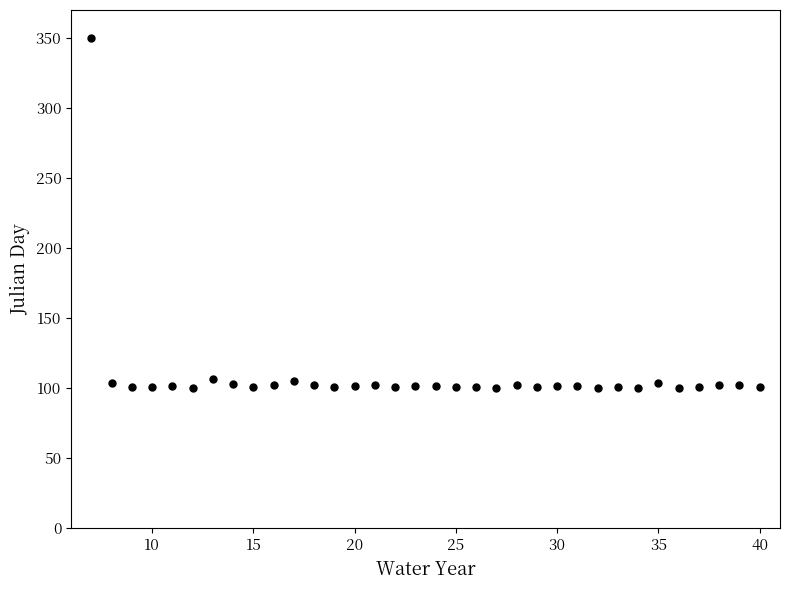

What is the range of X values (max minus min)?

33.0